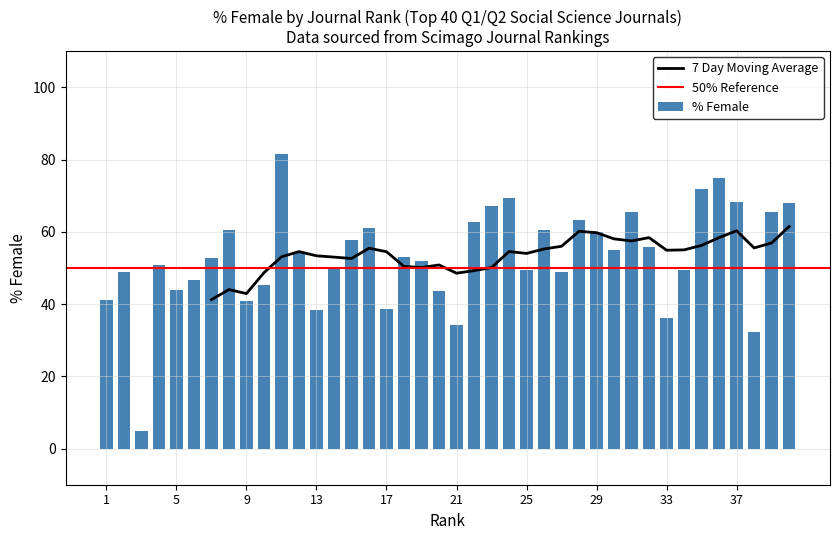

Reading left to right, what are all the values shown in this chart?

41.0	48.8	4.8	50.8	44.0	46.6	52.6	60.5	41.0	45.3	81.5	54.1	38.5	50.1	57.7	60.9	38.5	53.1	51.9	43.5	34.1	62.6	67.0	69.5	49.4	60.5	48.8	63.2	59.9	55.1	65.5	55.8	36.1	49.4	71.8	75.0	68.3	32.1	65.6	67.9